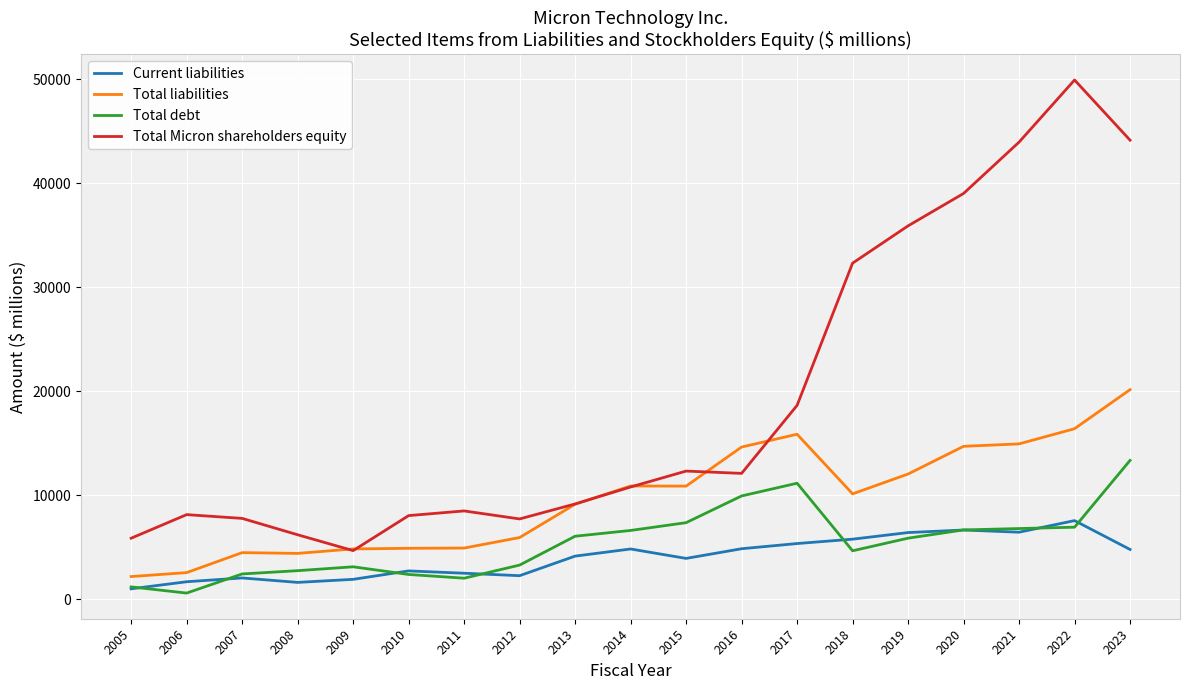

What is the difference between the Total debt values at 2023 and 2017?

2196